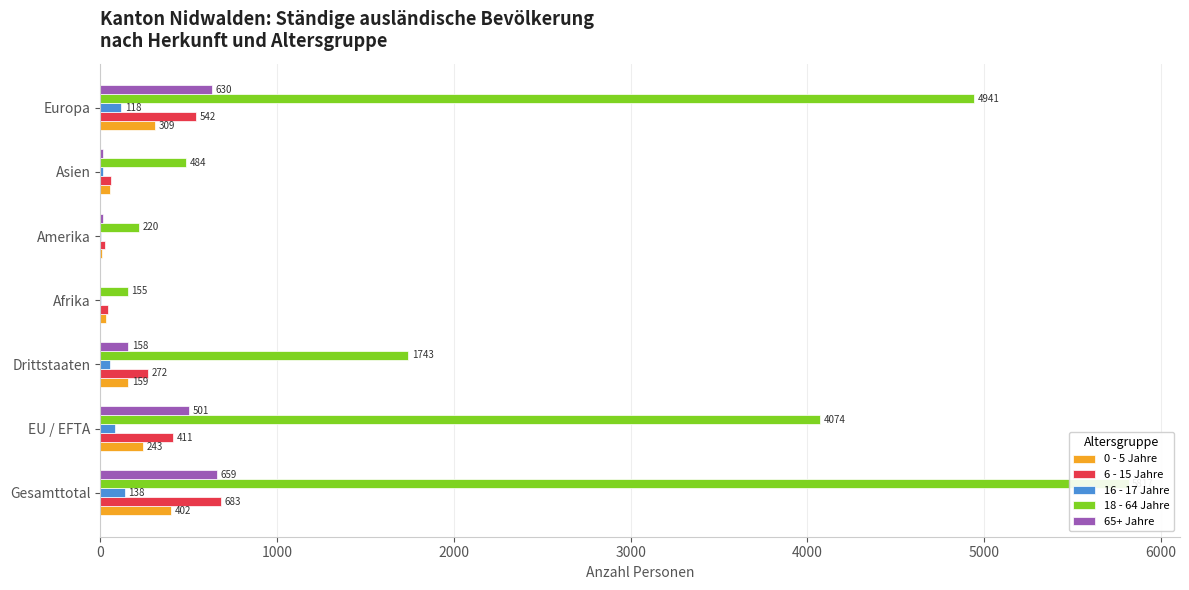

How many data points in 0 - 5 Jahre are less than 159?

3